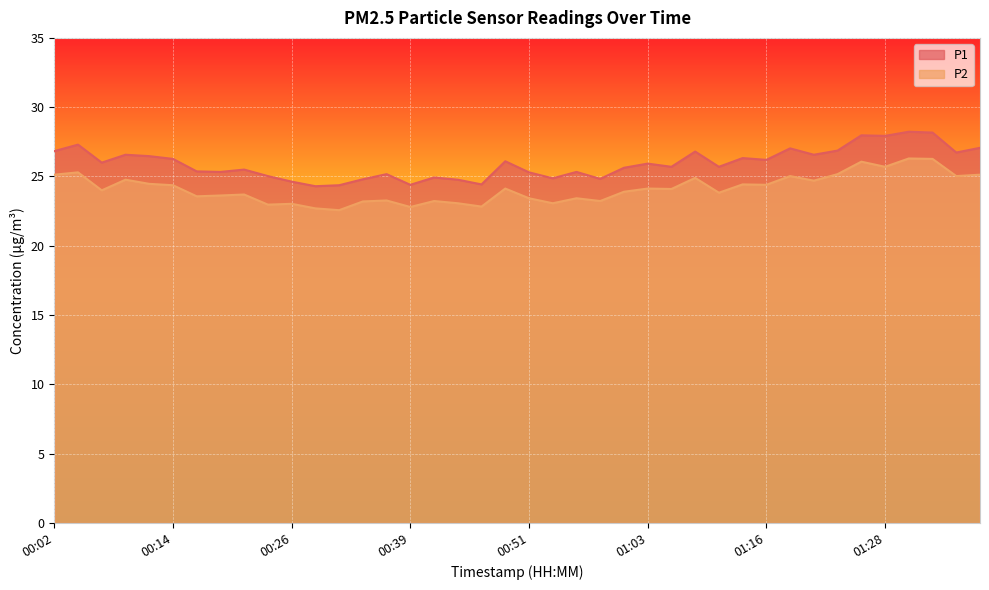

What is the minimum value for P1?

24.3